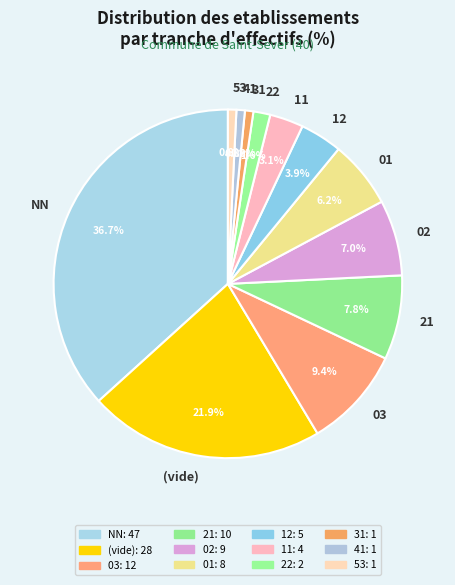

How many slices are in this pie chart?

12